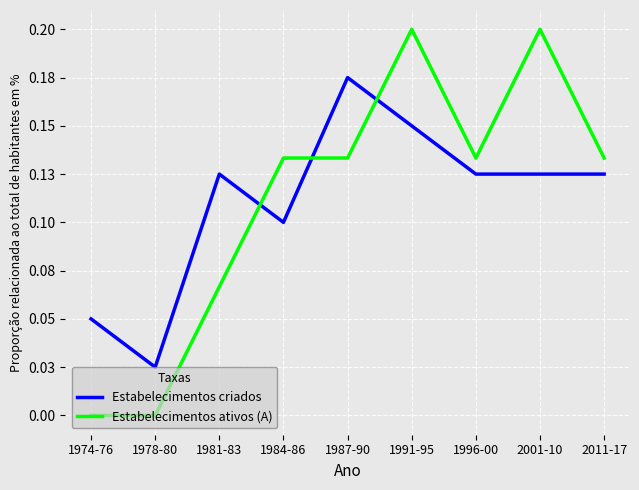

At 1987-90, list the series in order from smallest to largest.

Estabelecimentos ativos (A), Estabelecimentos criados